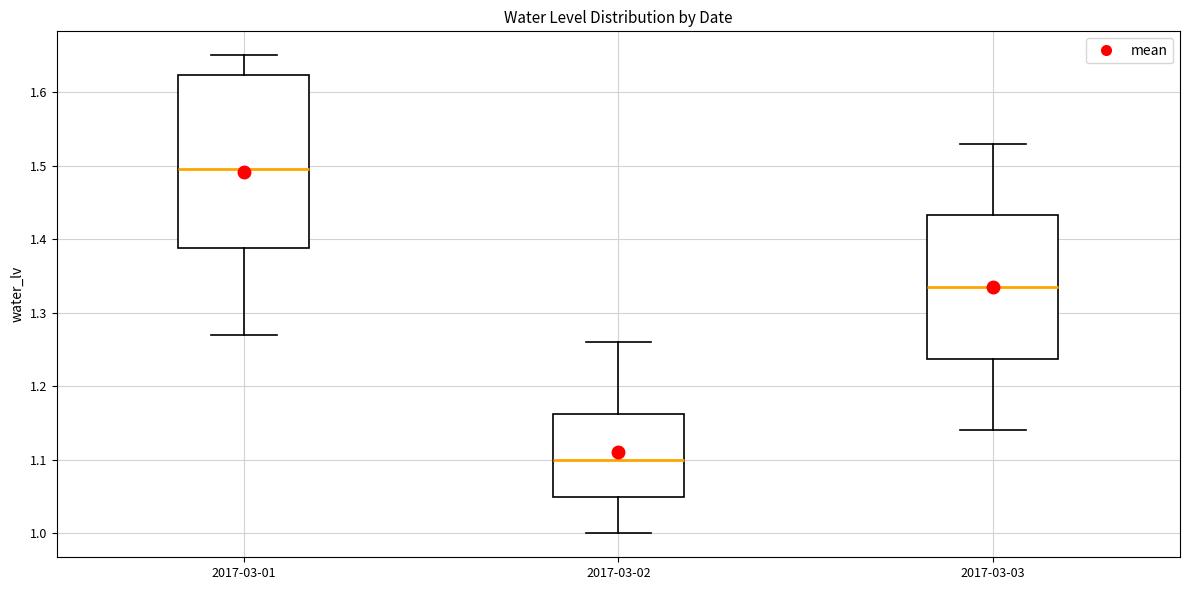

Reading left to right, transcribe this box plot: for each box, give where its median line is, the range the box spans, and where its two whiskers end, as read against the y-axis. The values are not printed on the chart, so give them approximately, as read against the axis.

2017-03-01: median 1.50, box 1.39 to 1.62, whiskers 1.27 to 1.65
2017-03-02: median 1.10, box 1.05 to 1.16, whiskers 1.00 to 1.26
2017-03-03: median 1.34, box 1.24 to 1.43, whiskers 1.14 to 1.53